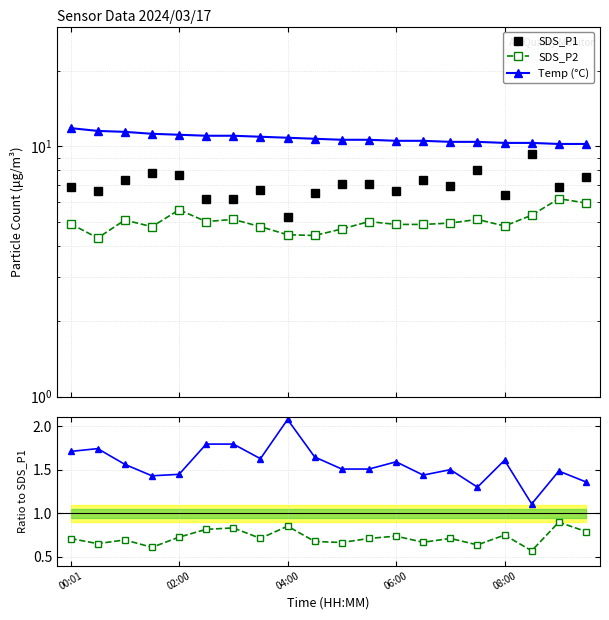

How many lines are shown in the chart?

5